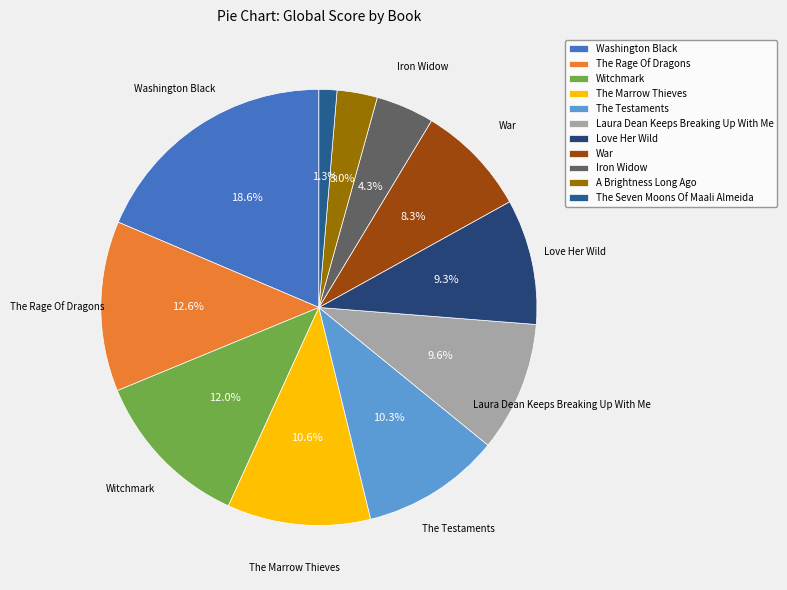

Rank the categories by value from highest to lowest.

Washington Black, The Rage Of Dragons, Witchmark, The Marrow Thieves, The Testaments, Laura Dean Keeps Breaking Up With Me, Love Her Wild, War, Iron Widow, A Brightness Long Ago, The Seven Moons Of Maali Almeida